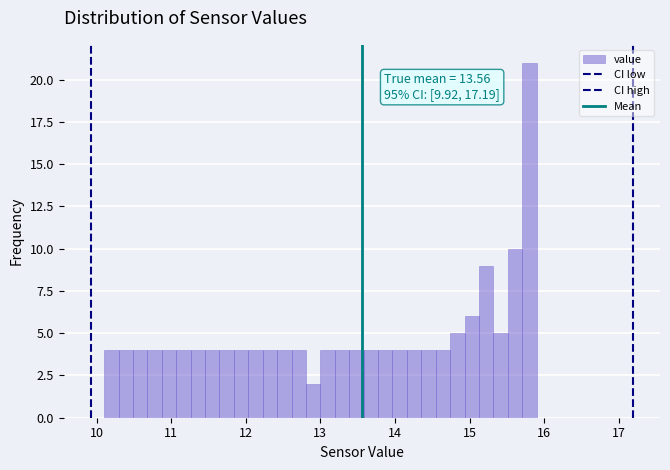

Read against the x-axis, roughly where is the centre of the tallest bar?

15.8